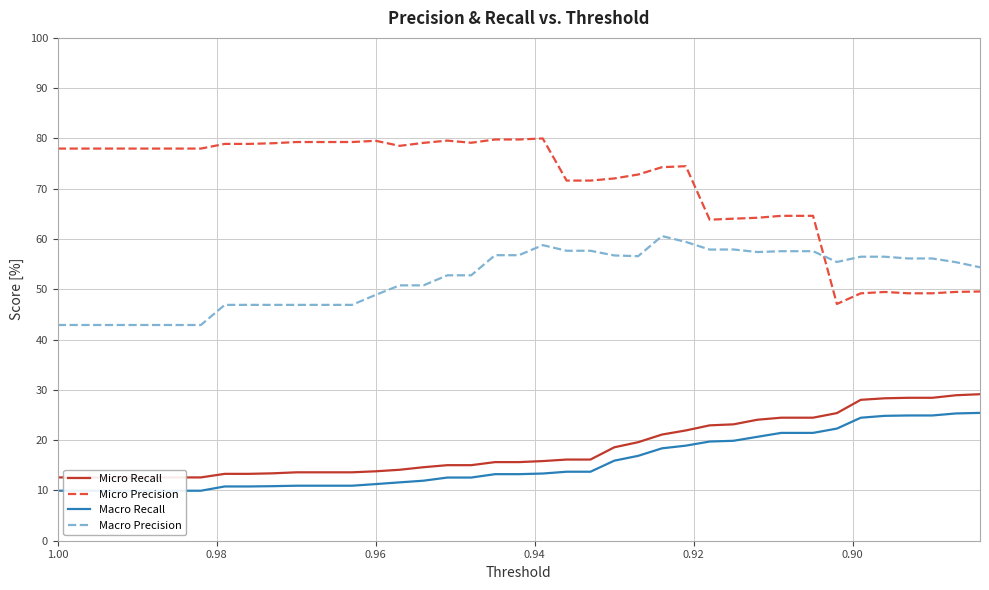

True or false: Macro Precision has a value of 70.5 at 0.92.

False